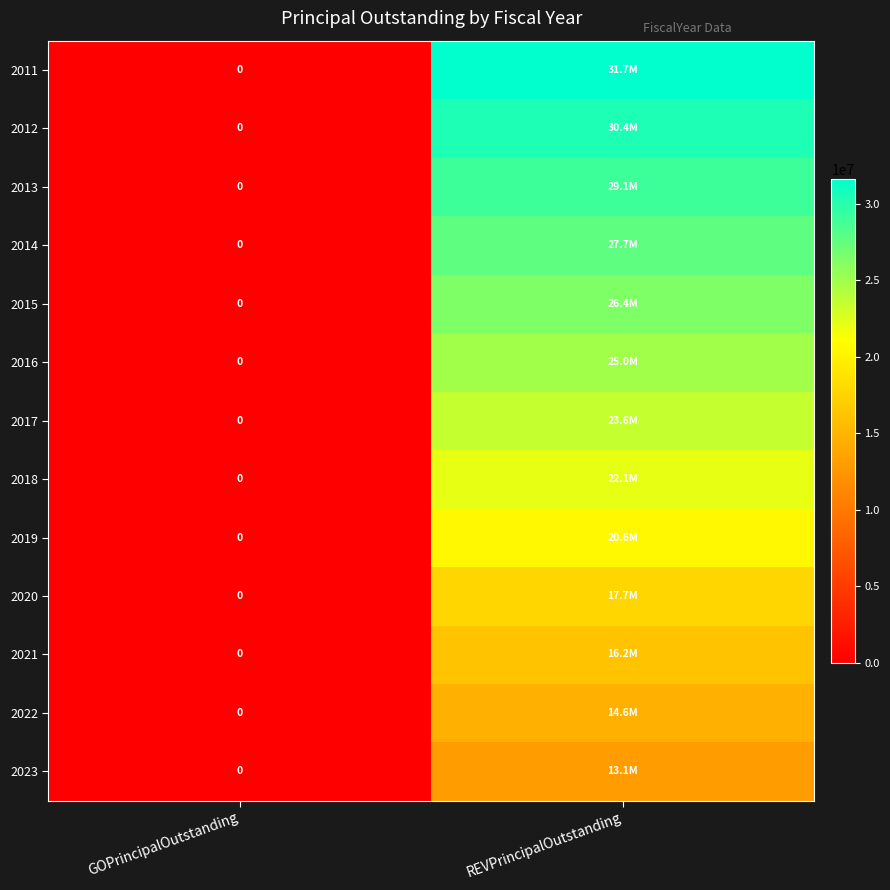

How many 2021 values are between 0 and 16185000?

2